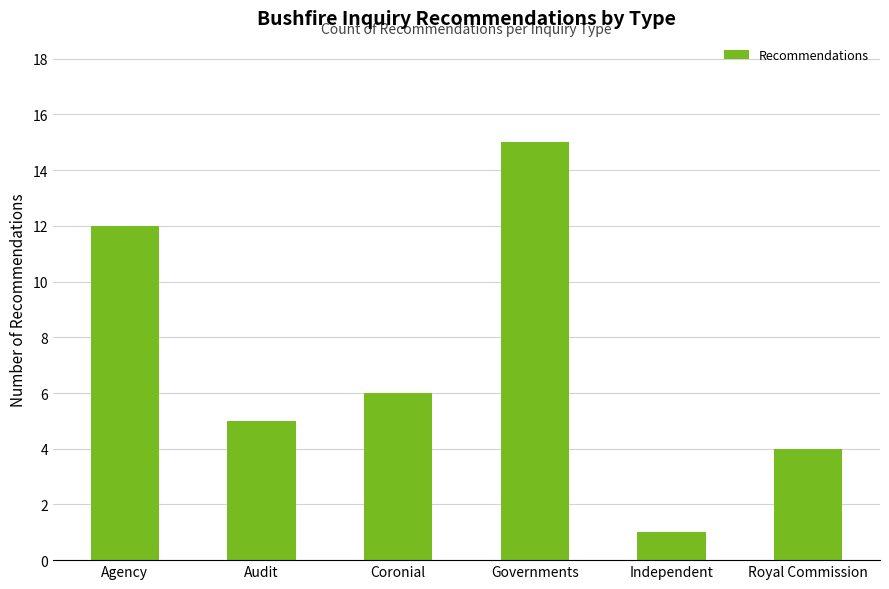

How many data points does each series have?

6